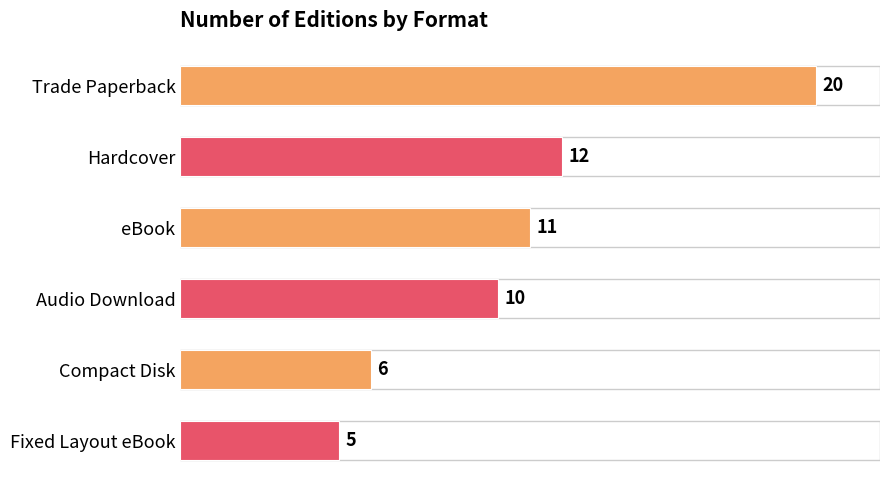

Which label corresponds to the smallest value in the chart?

Fixed Layout eBook